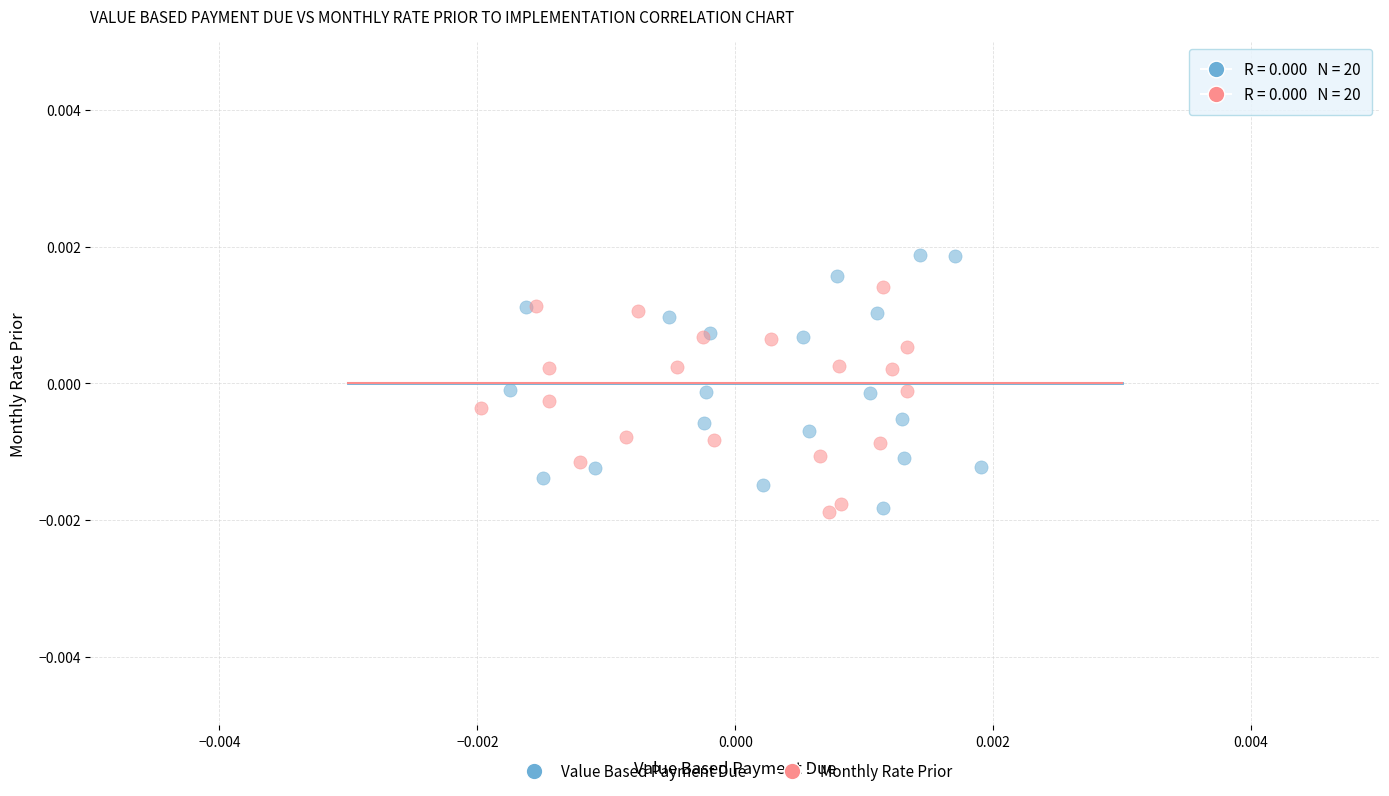

Which series contains the highest Y value?

Value Based Payment Due